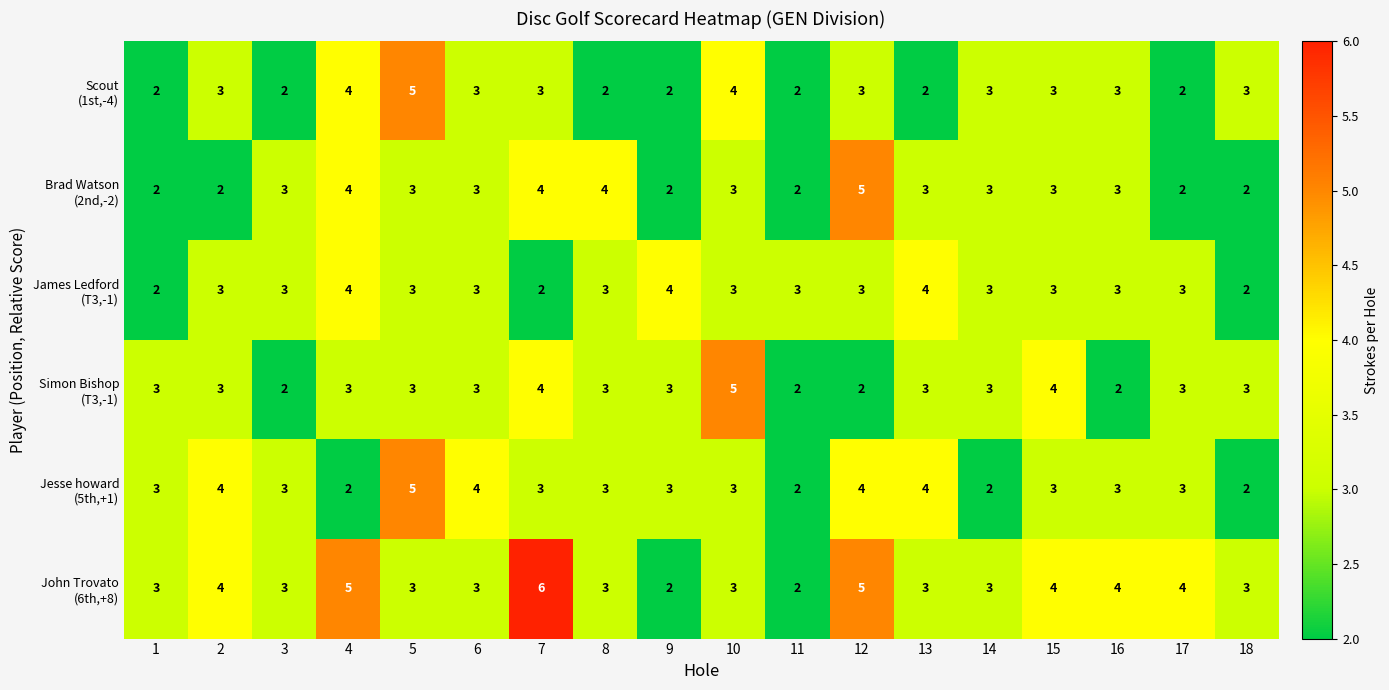

What is the total value across all series at 18?

15